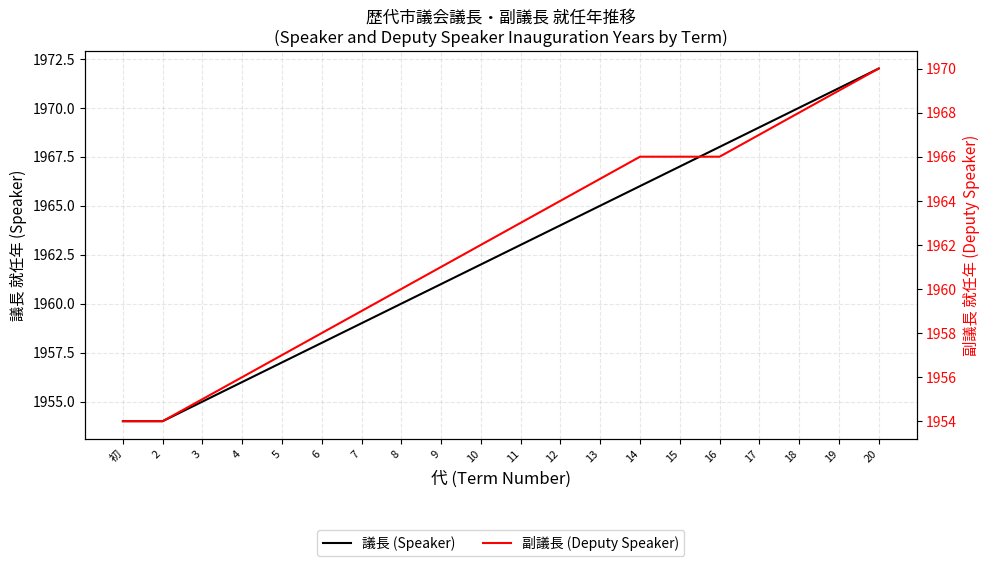

What are all the series names shown in the legend?

議長 (Speaker), 副議長 (Deputy Speaker)